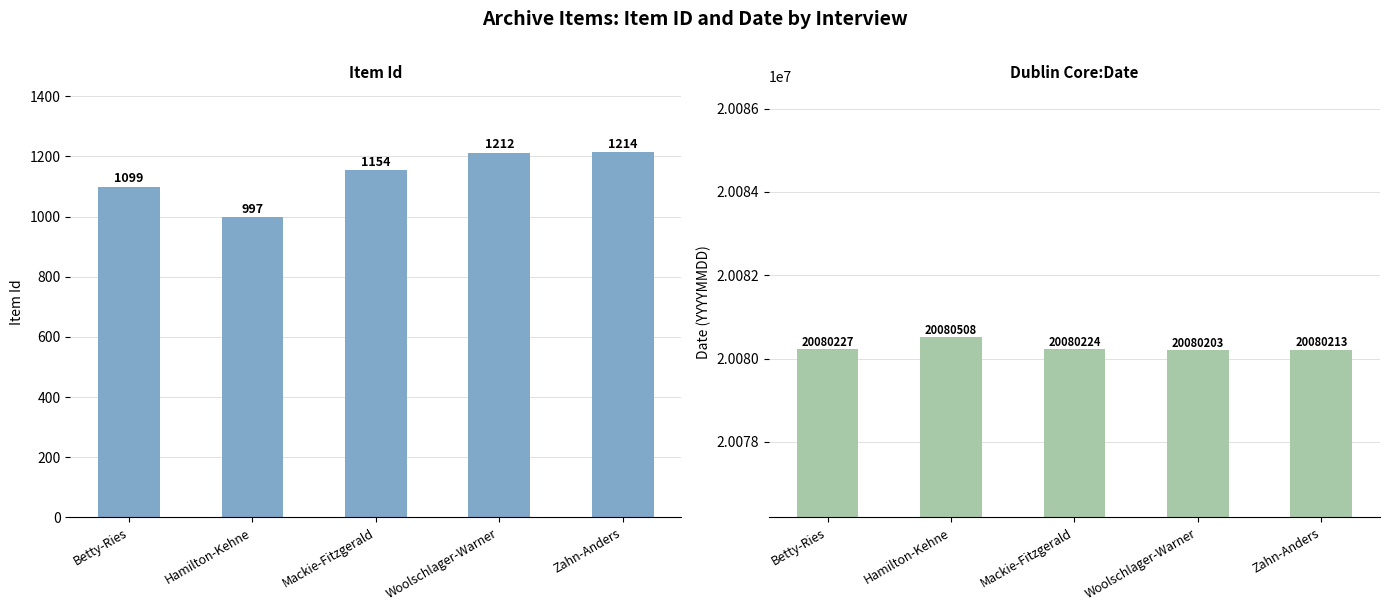

Reading left to right, extract all data points from this chart.

Item Id: Betty-Ries=1099	Hamilton-Kehne=997	Mackie-Fitzgerald=1154	Woolschlager-Warner=1212	Zahn-Anders=1214
Dublin Core:Date: Betty-Ries=20080227	Hamilton-Kehne=20080508	Mackie-Fitzgerald=20080224	Woolschlager-Warner=20080203	Zahn-Anders=20080213